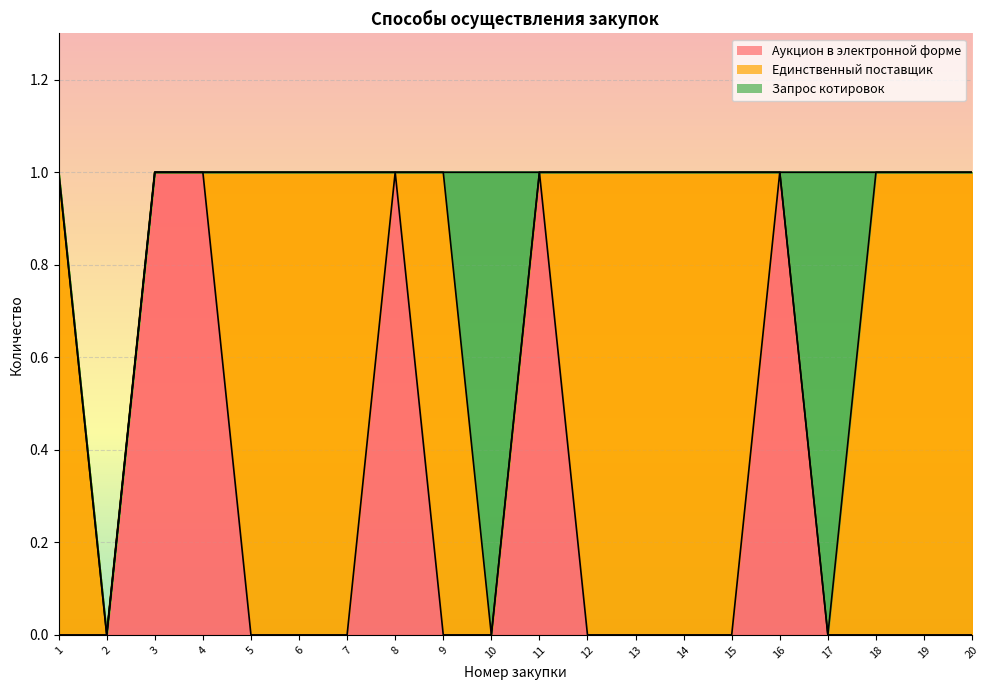

Rank the categories by Запрос котировок value from lowest to highest.

1, 2, 3, 4, 5, 6, 7, 8, 9, 11, 12, 13, 14, 15, 16, 18, 19, 20, 10, 17